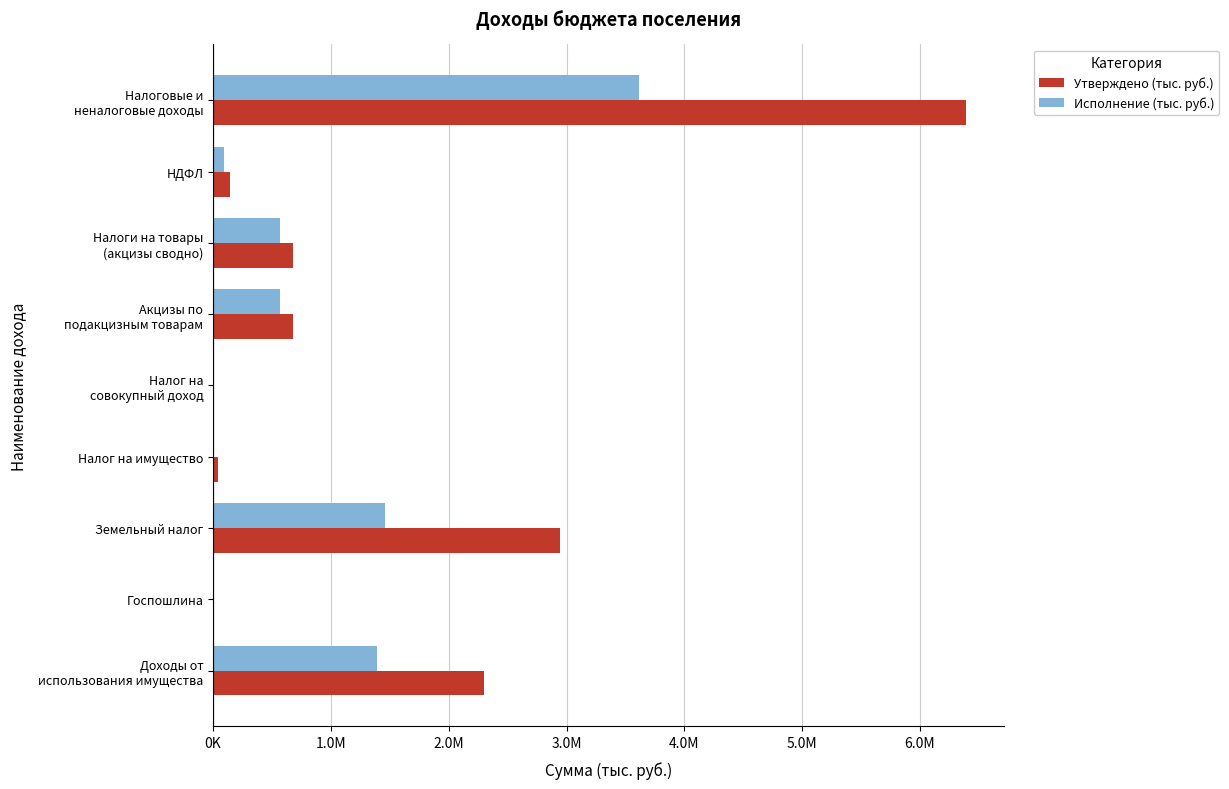

What are all the series names shown in the legend?

Утверждено (тыс. руб.), Исполнение (тыс. руб.)